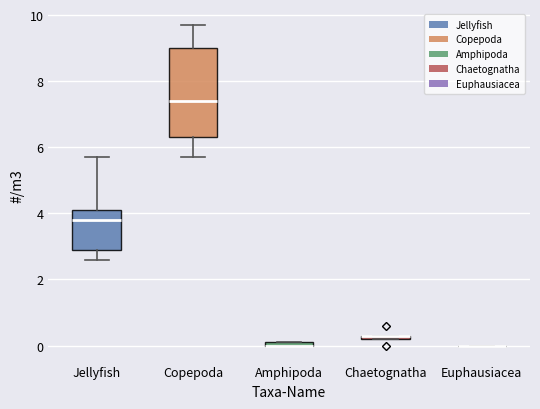

Which box is the tallest, from its lower edge to its upper edge?

Copepoda